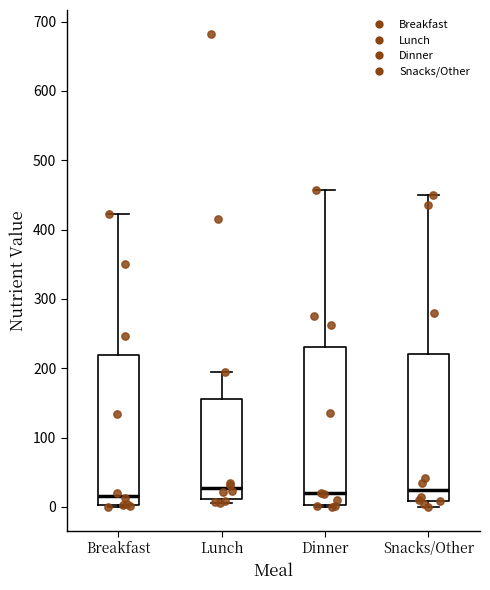

Reading left to right, read every box against the y-axis: the position of its median line, the range the box covers, and the ends of its whiskers. The values are not printed on the chart, so give them approximately, as read against the axis.

Breakfast: median 20, box 0 to 220, whiskers 0 (just below the box's lower edge) to 420
Lunch: median 30, box 10 to 160, whiskers 10 (just below the box's lower edge) to 200
Dinner: median 20, box 0 to 230, whiskers 0 (just below the box's lower edge) to 460
Snacks/Other: median 30, box 10 to 220, whiskers 0 to 450